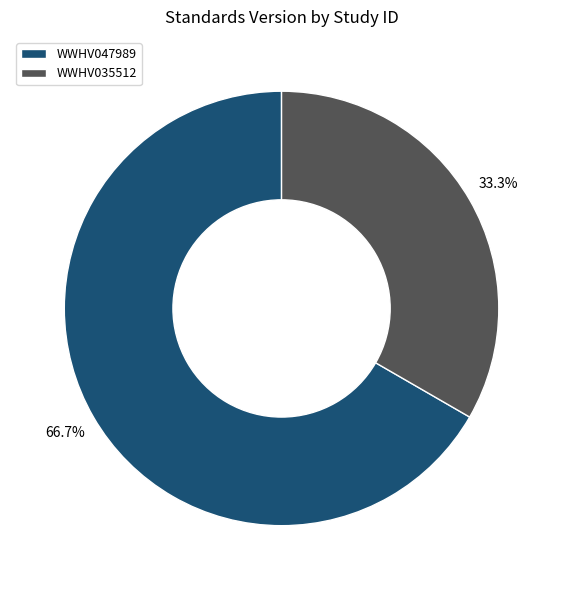

What is the largest slice in the pie chart?

WWHV047989